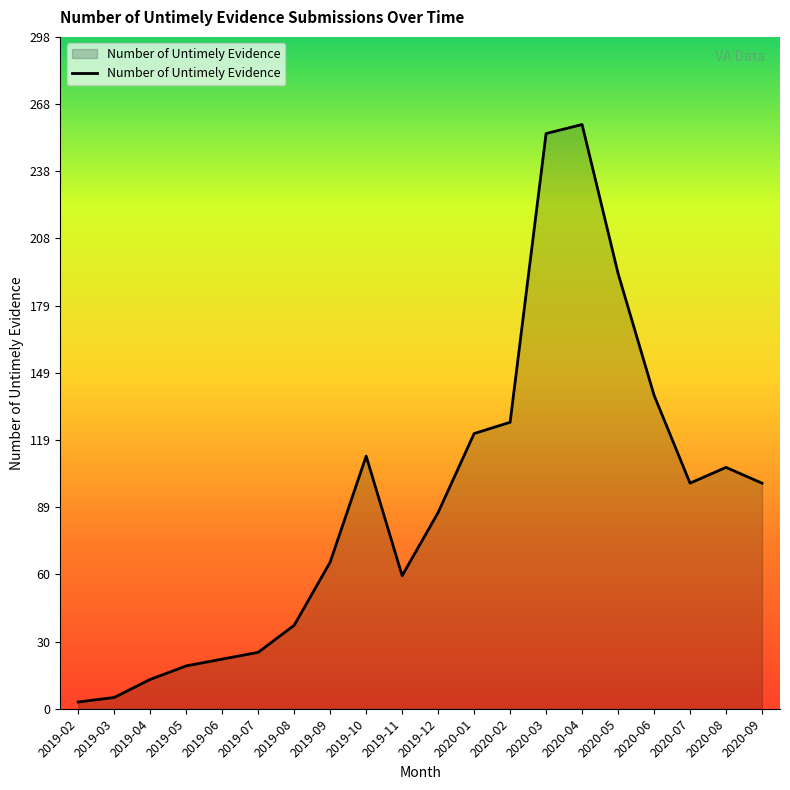

Reading right to left, list all the values displayed in this chart.

100	107	100	139	193	259	255	127	122	87	59	112	65	37	25	22	19	13	5	3